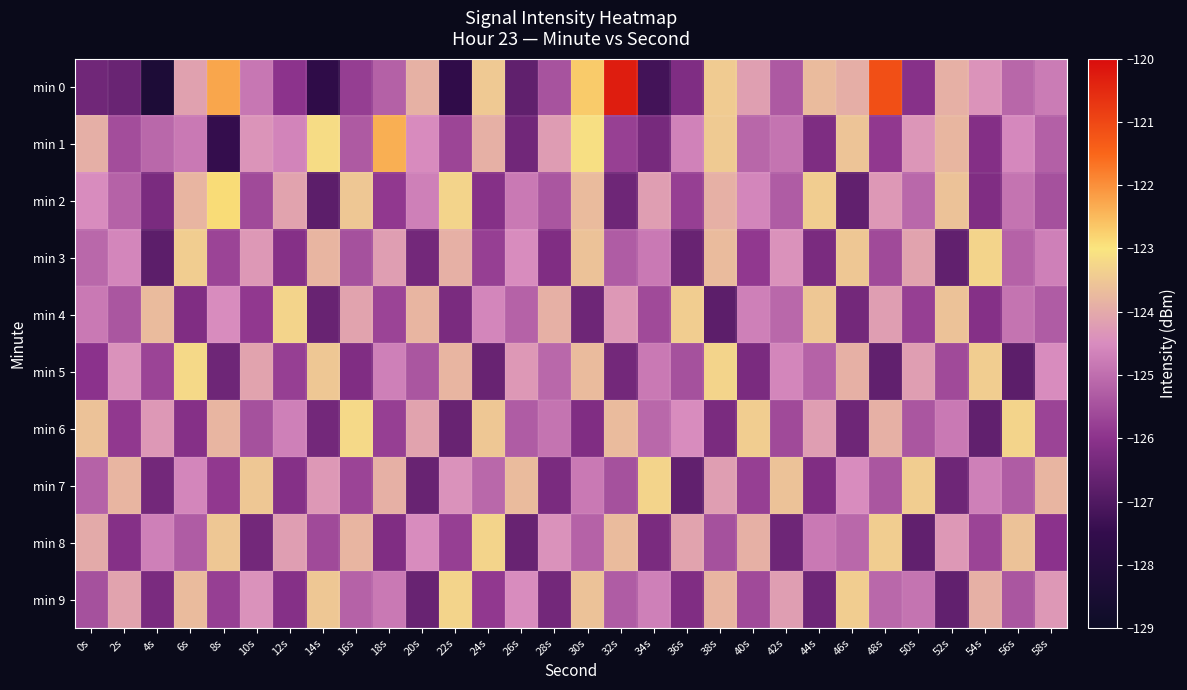

Reading left to right, transcribe all the data shown in this chart.

min 0: 0s=-126.5	2s=-126.6	4s=-128.3	6s=-124.1	8s=-122.3	10s=-124.8	12s=-126.0	14s=-127.6	16s=-125.8	18s=-125.2	20s=-123.9	22s=-127.6	24s=-123.5	26s=-126.7	28s=-125.5	30s=-122.7	32s=-120.3	34s=-127.2	36s=-126.2	38s=-123.4	40s=-124.2	42s=-125.4	44s=-123.7	46s=-123.9	48s=-121.1	50s=-126.1	52s=-123.9	54s=-124.4	56s=-125.1	58s=-124.8
min 1: 0s=-123.9	2s=-125.6	4s=-125.1	6s=-124.8	8s=-127.5	10s=-124.4	12s=-124.6	14s=-123.2	16s=-125.3	18s=-122.4	20s=-124.5	22s=-125.7	24s=-123.9	26s=-126.5	28s=-124.2	30s=-123.1	32s=-125.8	34s=-126.3	36s=-124.7	38s=-123.5	40s=-125.1	42s=-124.9	44s=-126.2	46s=-123.6	48s=-125.9	50s=-124.3	52s=-123.8	54s=-126.1	56s=-124.6	58s=-125.2
min 2: 0s=-124.5	2s=-125.2	4s=-126.3	6s=-123.8	8s=-122.9	10s=-125.6	12s=-124.1	14s=-126.8	16s=-123.5	18s=-125.9	20s=-124.7	22s=-123.3	24s=-126.1	26s=-124.8	28s=-125.4	30s=-123.7	32s=-126.5	34s=-124.2	36s=-125.8	38s=-123.9	40s=-124.6	42s=-125.3	44s=-123.4	46s=-126.7	48s=-124.3	50s=-125.1	52s=-123.6	54s=-126.2	56s=-124.9	58s=-125.5
min 3: 0s=-125.1	2s=-124.6	4s=-126.8	6s=-123.4	8s=-125.7	10s=-124.3	12s=-126.1	14s=-123.8	16s=-125.5	18s=-124.2	20s=-126.4	22s=-123.9	24s=-125.8	26s=-124.5	28s=-126.2	30s=-123.6	32s=-125.3	34s=-124.8	36s=-126.6	38s=-123.7	40s=-125.9	42s=-124.4	44s=-126.3	46s=-123.5	48s=-125.6	50s=-124.1	52s=-126.7	54s=-123.3	56s=-125.2	58s=-124.7
min 4: 0s=-124.8	2s=-125.4	4s=-123.7	6s=-126.2	8s=-124.5	10s=-125.9	12s=-123.3	14s=-126.6	16s=-124.1	18s=-125.7	20s=-123.8	22s=-126.3	24s=-124.6	26s=-125.2	28s=-123.9	30s=-126.5	32s=-124.3	34s=-125.6	36s=-123.4	38s=-126.8	40s=-124.7	42s=-125.1	44s=-123.5	46s=-126.4	48s=-124.2	50s=-125.8	52s=-123.6	54s=-126.1	56s=-124.9	58s=-125.3
min 5: 0s=-126.0	2s=-124.4	4s=-125.7	6s=-123.2	8s=-126.5	10s=-124.1	12s=-125.8	14s=-123.5	16s=-126.2	18s=-124.7	20s=-125.4	22s=-123.8	24s=-126.6	26s=-124.3	28s=-125.1	30s=-123.7	32s=-126.4	34s=-124.8	36s=-125.5	38s=-123.3	40s=-126.3	42s=-124.6	44s=-125.2	46s=-123.9	48s=-126.7	50s=-124.2	52s=-125.6	54s=-123.4	56s=-126.8	58s=-124.5
min 6: 0s=-123.6	2s=-125.9	4s=-124.3	6s=-126.1	8s=-123.8	10s=-125.5	12s=-124.7	14s=-126.4	16s=-123.2	18s=-125.8	20s=-124.1	22s=-126.6	24s=-123.5	26s=-125.3	28s=-124.9	30s=-126.2	32s=-123.7	34s=-125.1	36s=-124.5	38s=-126.3	40s=-123.4	42s=-125.6	44s=-124.2	46s=-126.5	48s=-123.9	50s=-125.4	52s=-124.8	54s=-126.7	56s=-123.3	58s=-125.7
min 7: 0s=-125.2	2s=-123.8	4s=-126.4	6s=-124.6	8s=-125.9	10s=-123.5	12s=-126.1	14s=-124.3	16s=-125.7	18s=-123.9	20s=-126.6	22s=-124.4	24s=-125.1	26s=-123.7	28s=-126.3	30s=-124.8	32s=-125.5	34s=-123.3	36s=-126.7	38s=-124.2	40s=-125.8	42s=-123.6	44s=-126.2	46s=-124.5	48s=-125.4	50s=-123.4	52s=-126.5	54s=-124.7	56s=-125.3	58s=-123.8
min 8: 0s=-124.0	2s=-126.1	4s=-124.7	6s=-125.3	8s=-123.5	10s=-126.4	12s=-124.2	14s=-125.6	16s=-123.8	18s=-126.2	20s=-124.5	22s=-125.8	24s=-123.3	26s=-126.6	28s=-124.4	30s=-125.2	32s=-123.7	34s=-126.3	36s=-124.1	38s=-125.5	40s=-123.9	42s=-126.5	44s=-124.8	46s=-125.1	48s=-123.4	50s=-126.7	52s=-124.3	54s=-125.7	56s=-123.6	58s=-126.0
min 9: 0s=-125.5	2s=-124.1	4s=-126.3	6s=-123.7	8s=-125.8	10s=-124.4	12s=-126.1	14s=-123.5	16s=-125.2	18s=-124.8	20s=-126.6	22s=-123.3	24s=-125.9	26s=-124.5	28s=-126.4	30s=-123.6	32s=-125.3	34s=-124.7	36s=-126.2	38s=-123.8	40s=-125.6	42s=-124.2	44s=-126.5	46s=-123.4	48s=-125.1	50s=-124.9	52s=-126.7	54s=-123.9	56s=-125.4	58s=-124.3